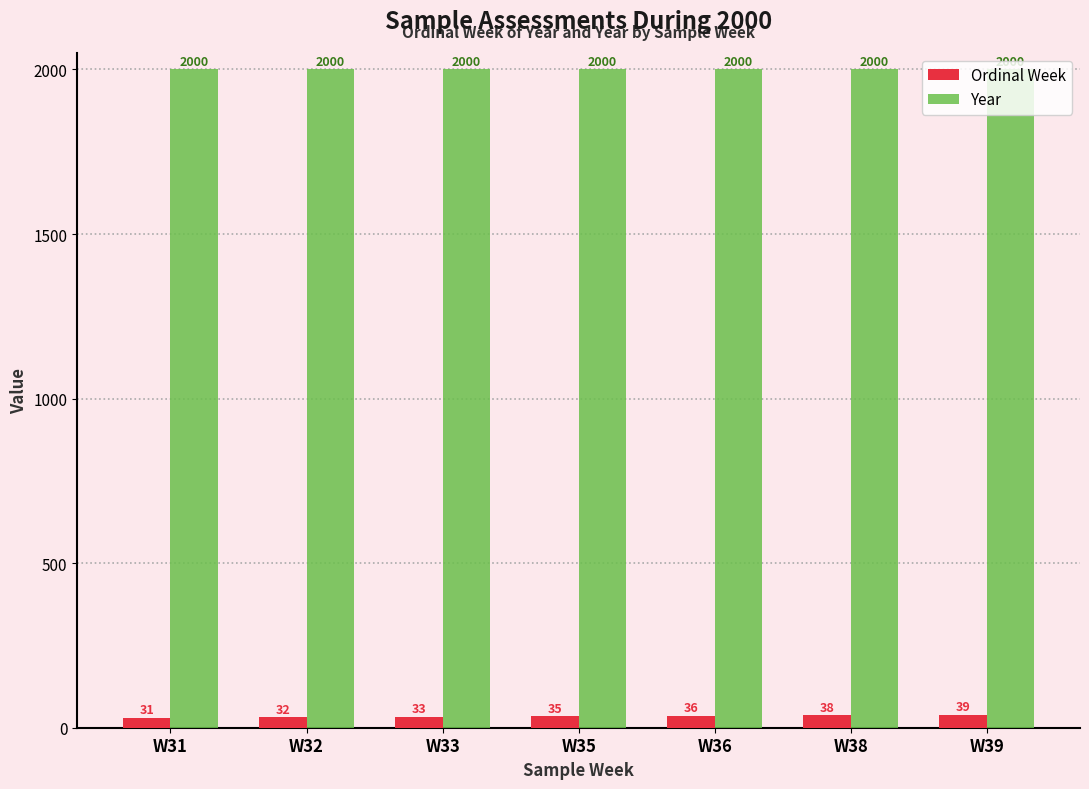

How many groups of bars are there?

7